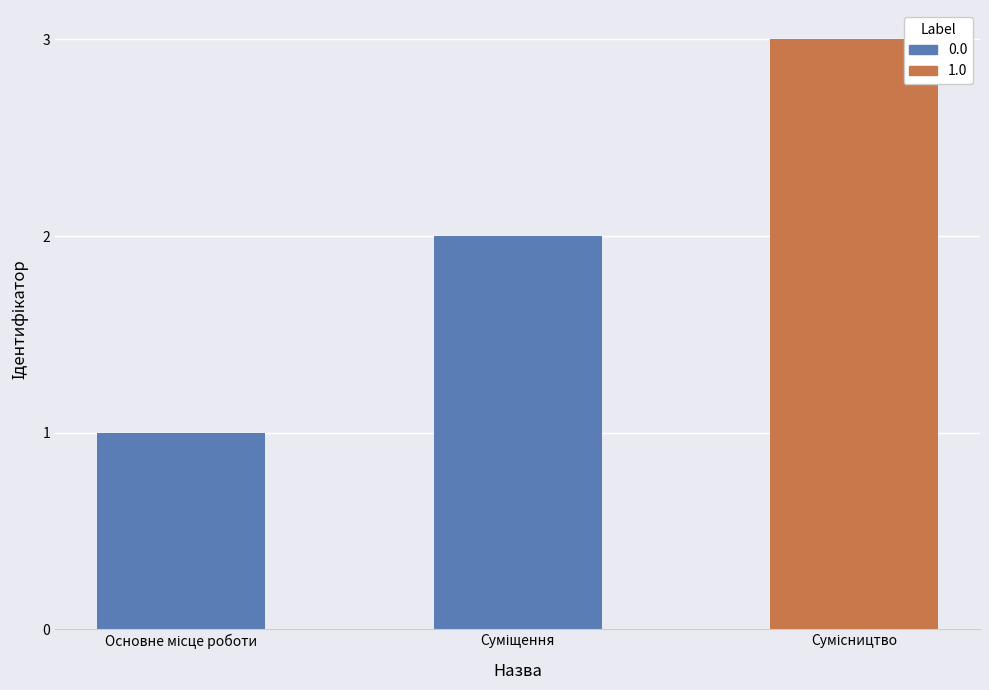

Rank the categories by value from lowest to highest.

Основне місце роботи, Суміщення, Сумісництво